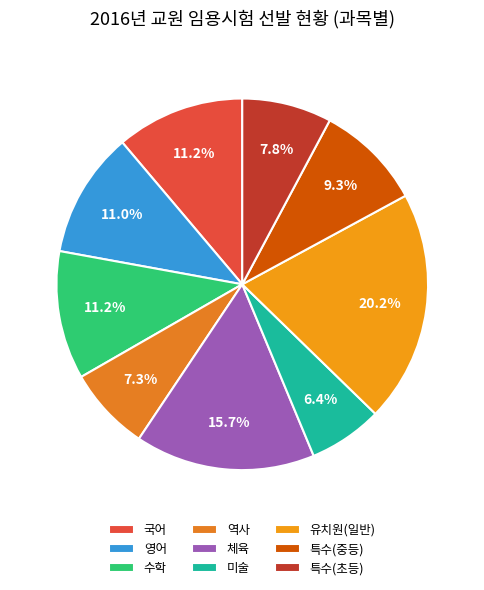

The 미술 slice represents 6% of the pie. True or false?

True